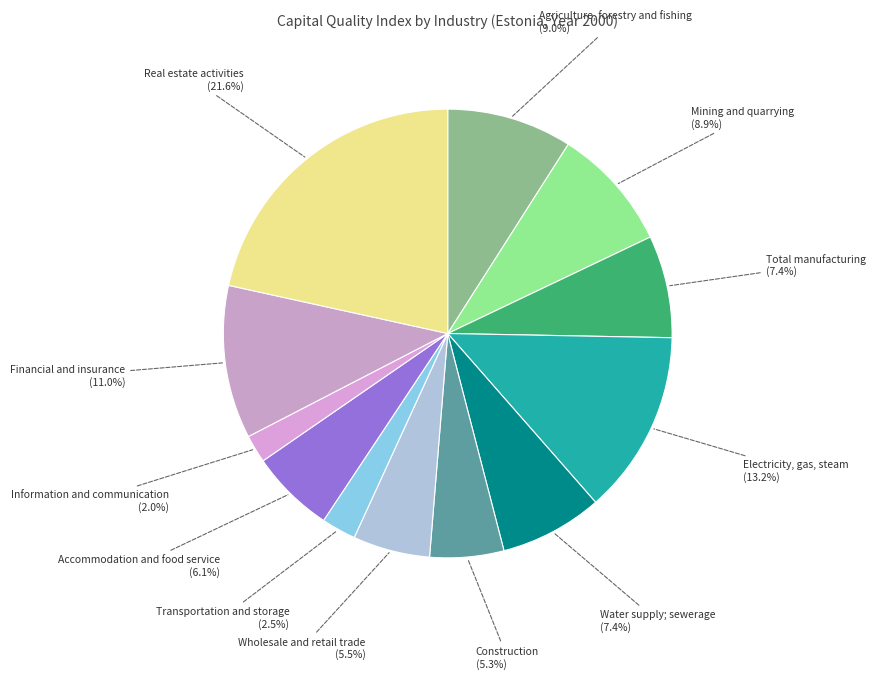

How many slices are in this pie chart?

12